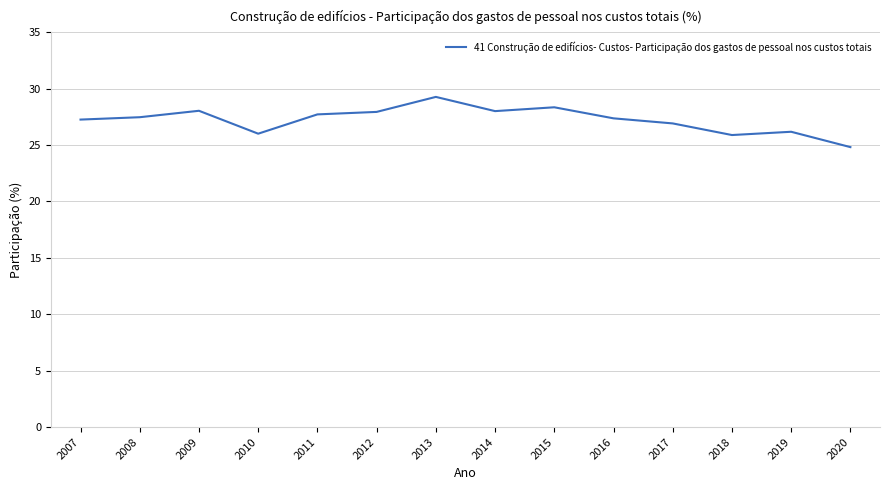

Approximately how many times larger is the value at 2015 compared to 2009?

1.0